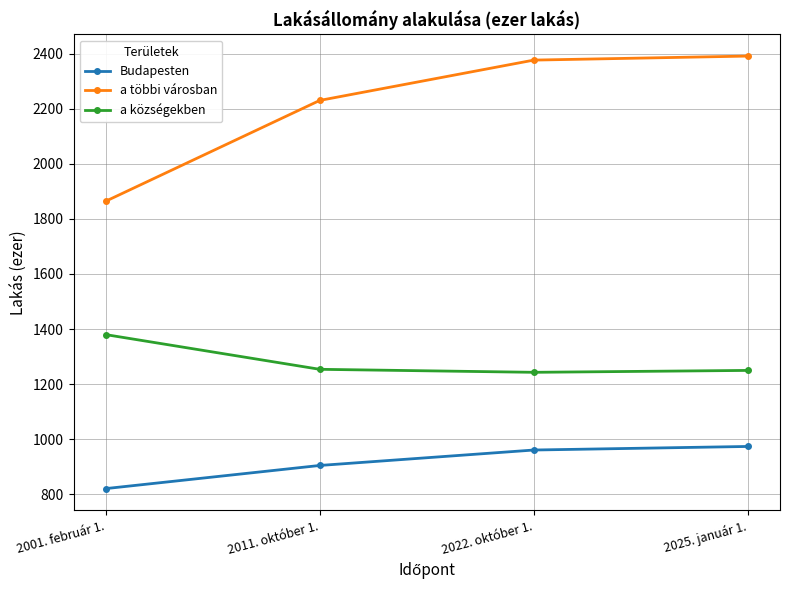

What is the spread (max minus min) of values at 2025. január 1.?

1417.0